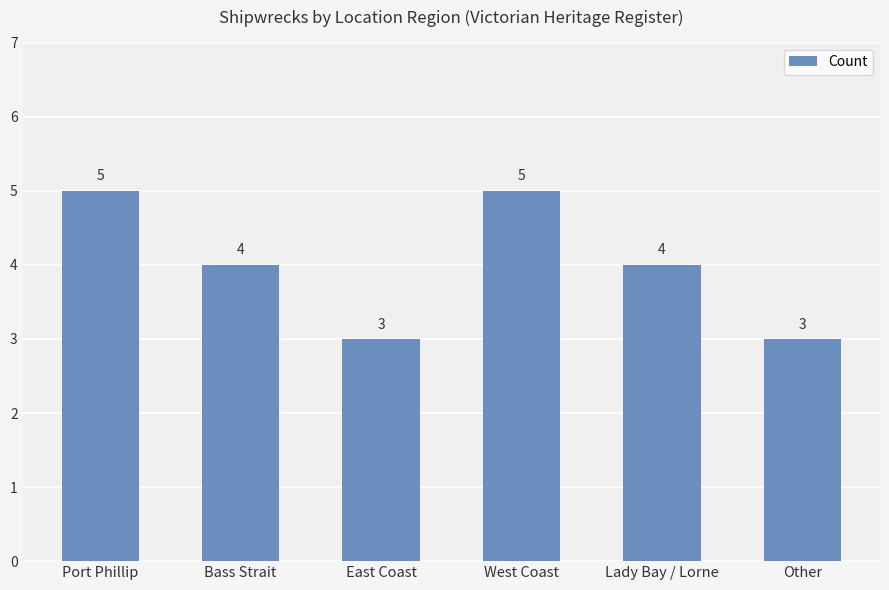

Count the number of data series in this chart.

1